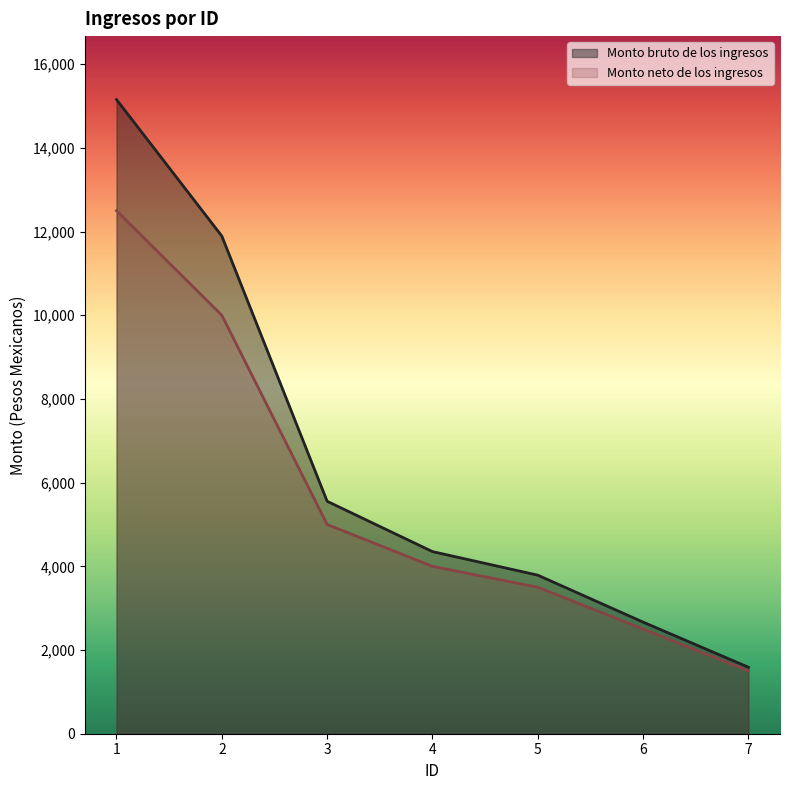

What is the difference between the highest and lowest values at 7?

88.7